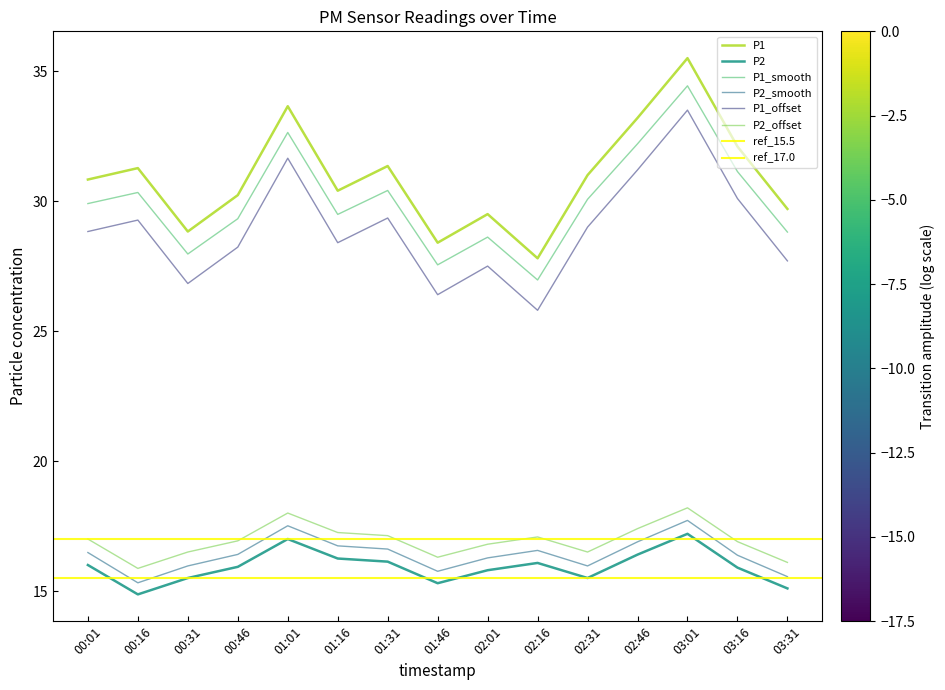

Is the value of P2 at 01:16 greater than the value of P1 at 03:01?

No